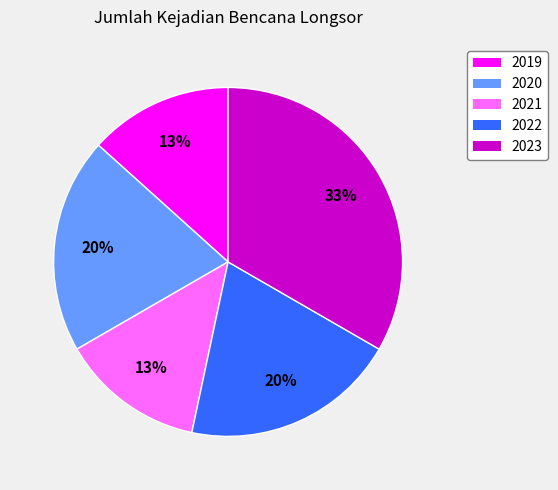

Which slice is the largest?

2023